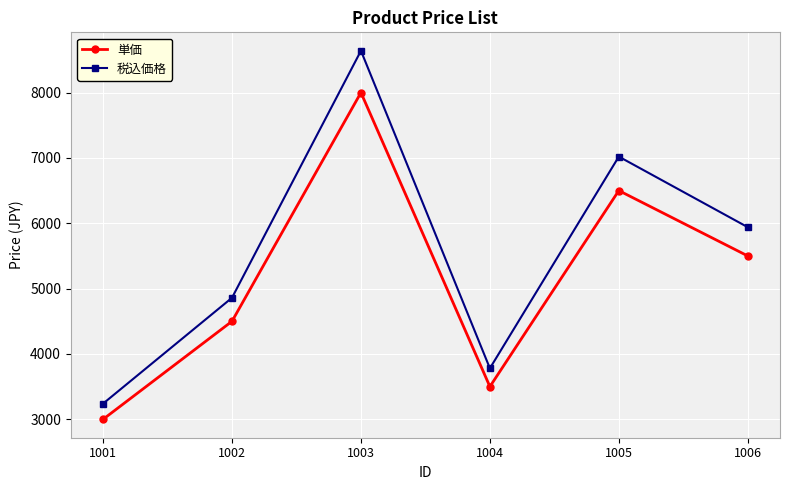

How many data points in 単価 are less than 5500?

3